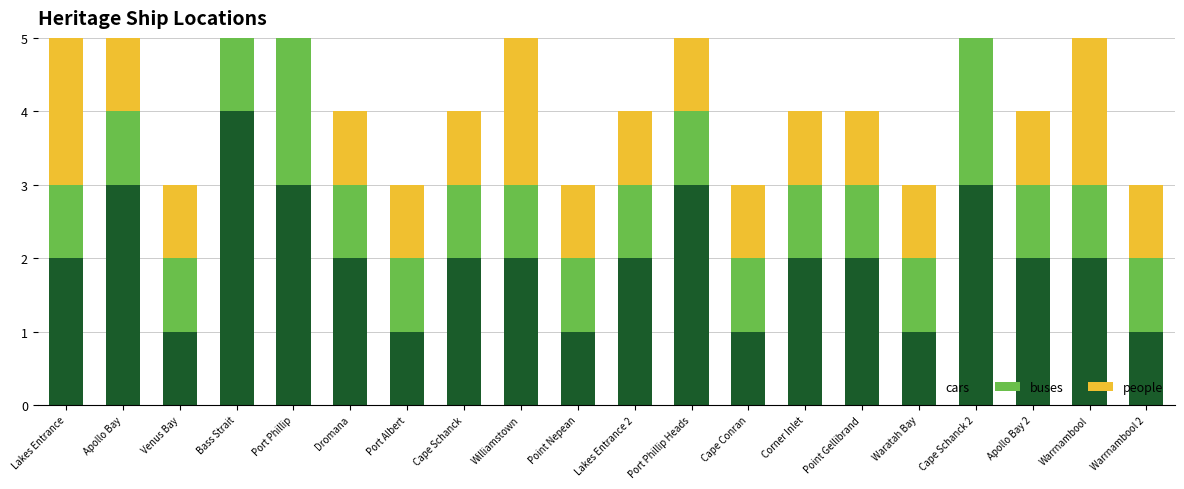

How many data points in cars are less than 2?

6